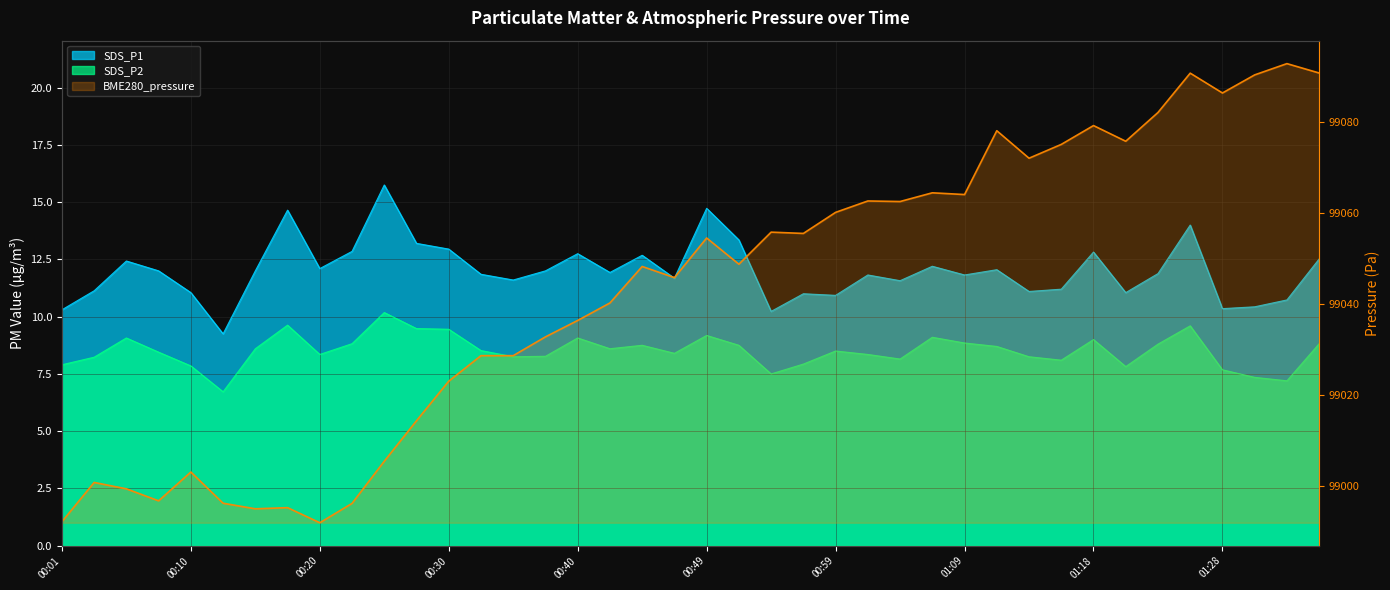

The chart shows a value of 152453.2 at 01:09. True or false?

False